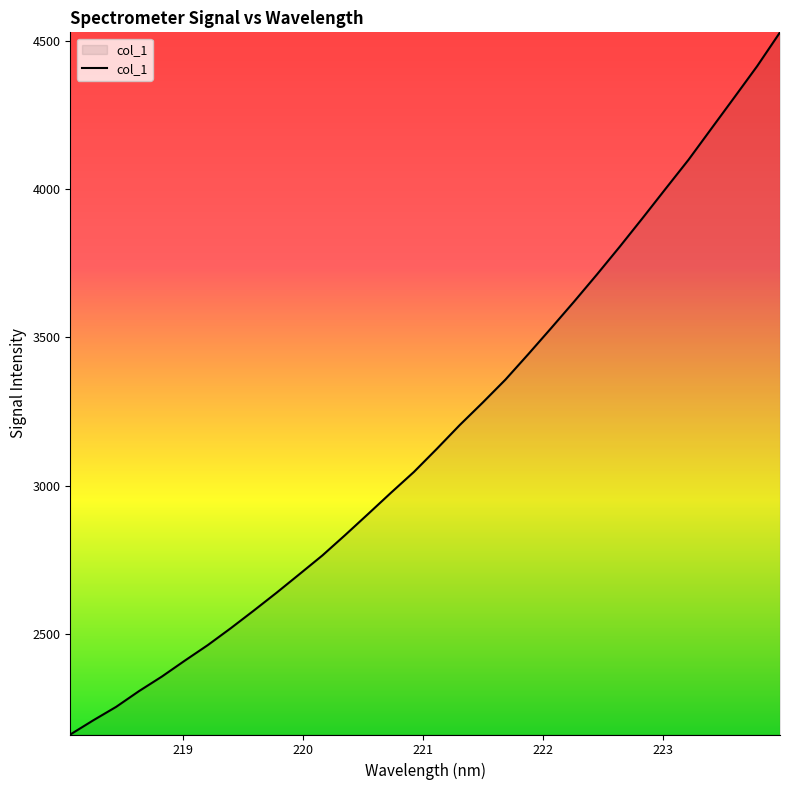

What is the difference between the maximum and minimum values?

2364.8